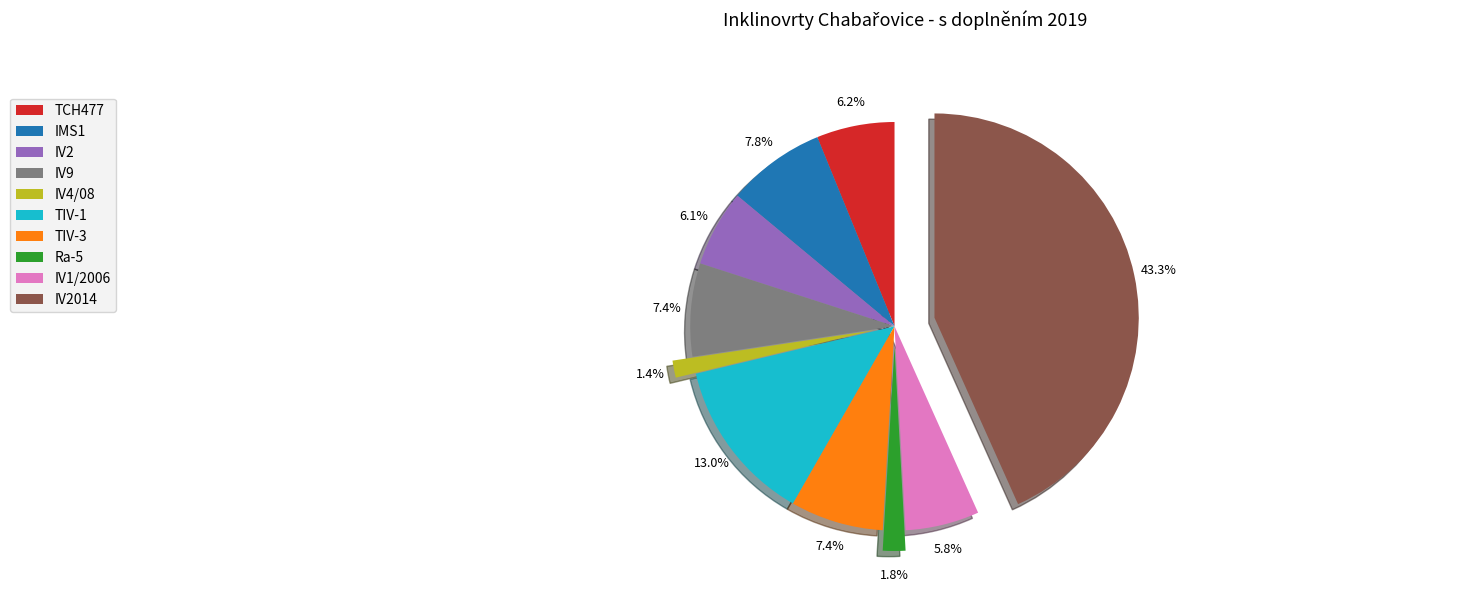

Is there any slice that represents more than half of the pie?

No